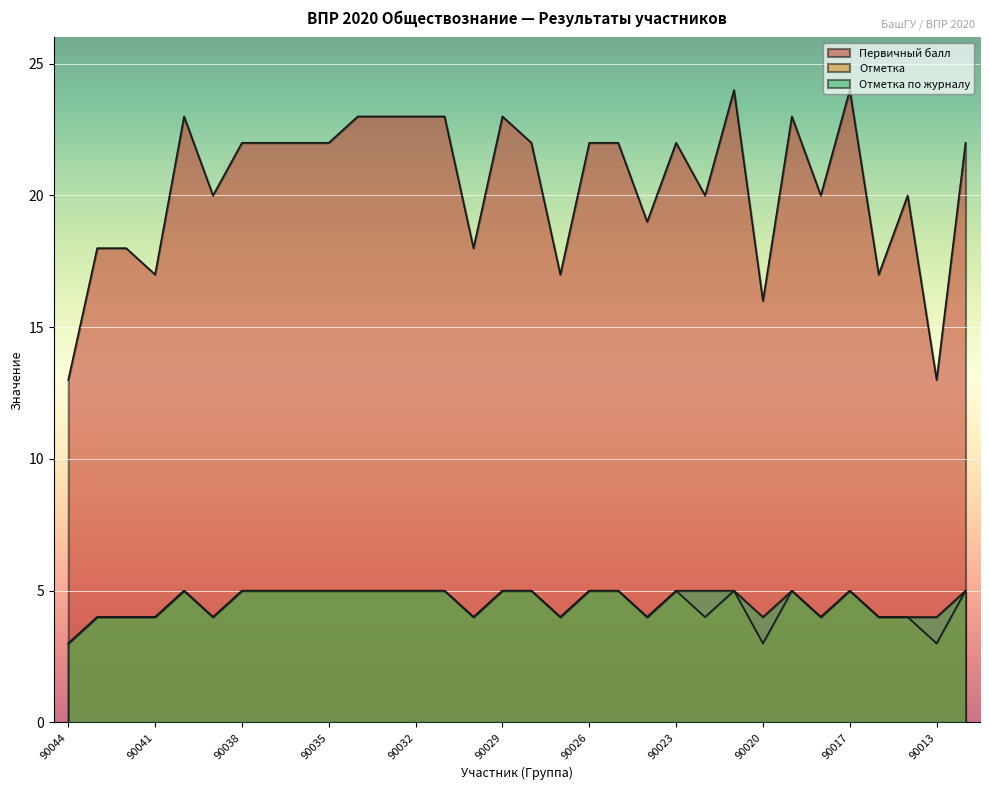

How many Отметка по журналу values are between 4 and 5?

31